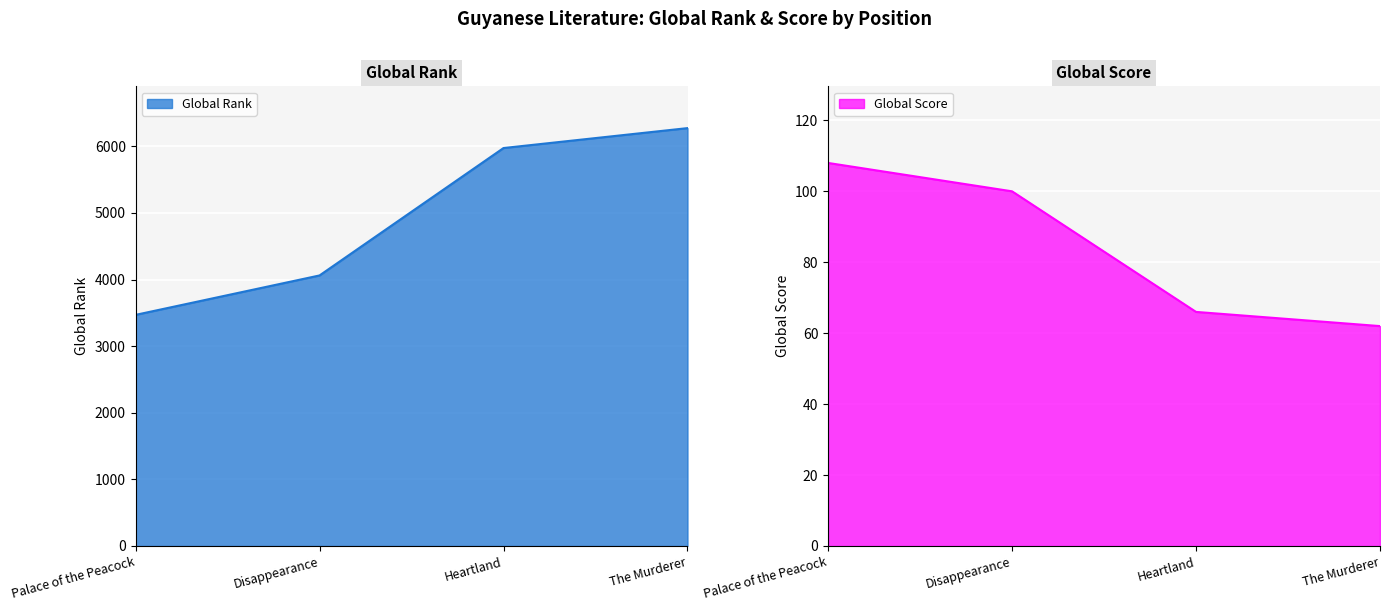

True or false: Global Score and Global Rank intersect in this chart.

False